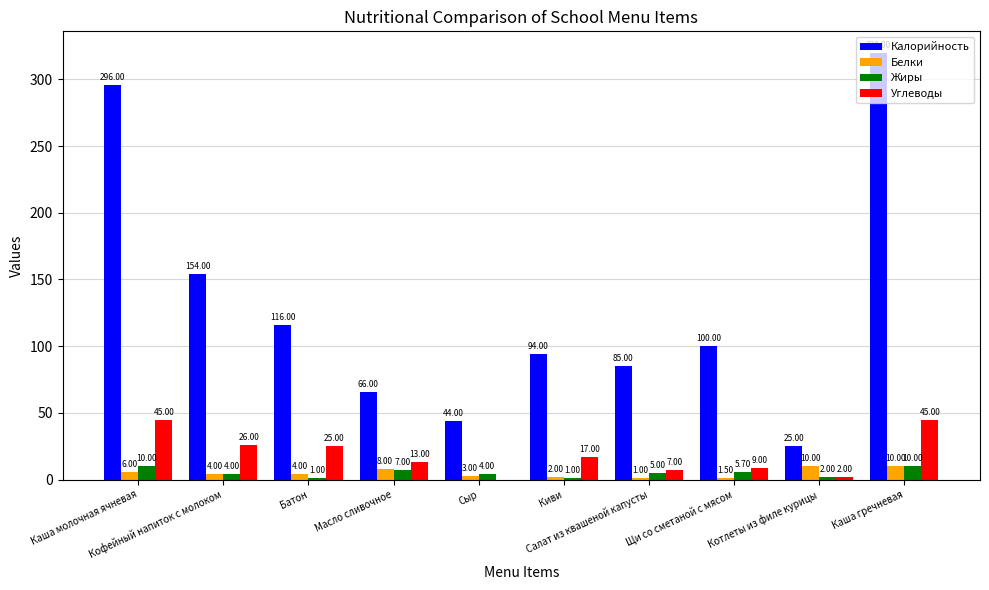

Read the Жиры value at Щи со сметаной с мясом.

5.7